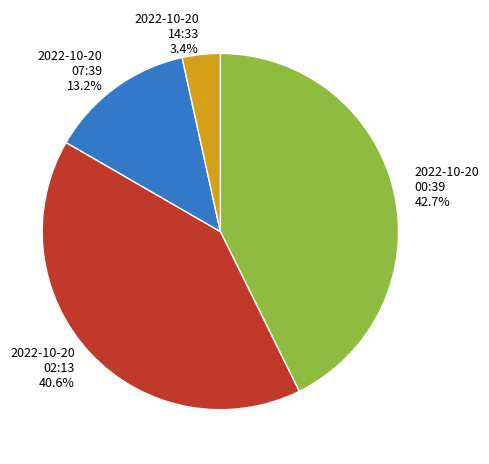

Is there any slice that represents more than half of the pie?

No